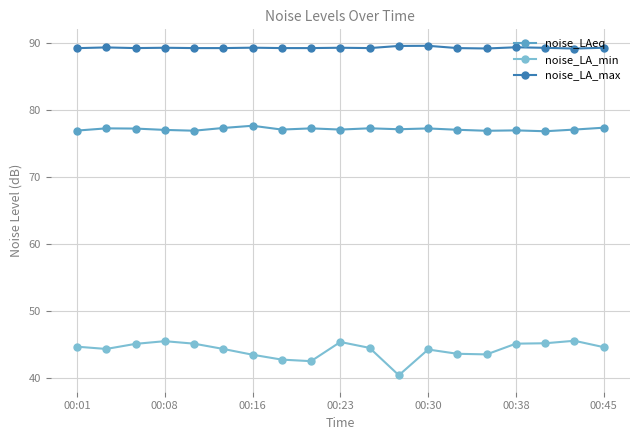

List the series in order of their overall mean, lowest first.

noise_LA_min, noise_LAeq, noise_LA_max